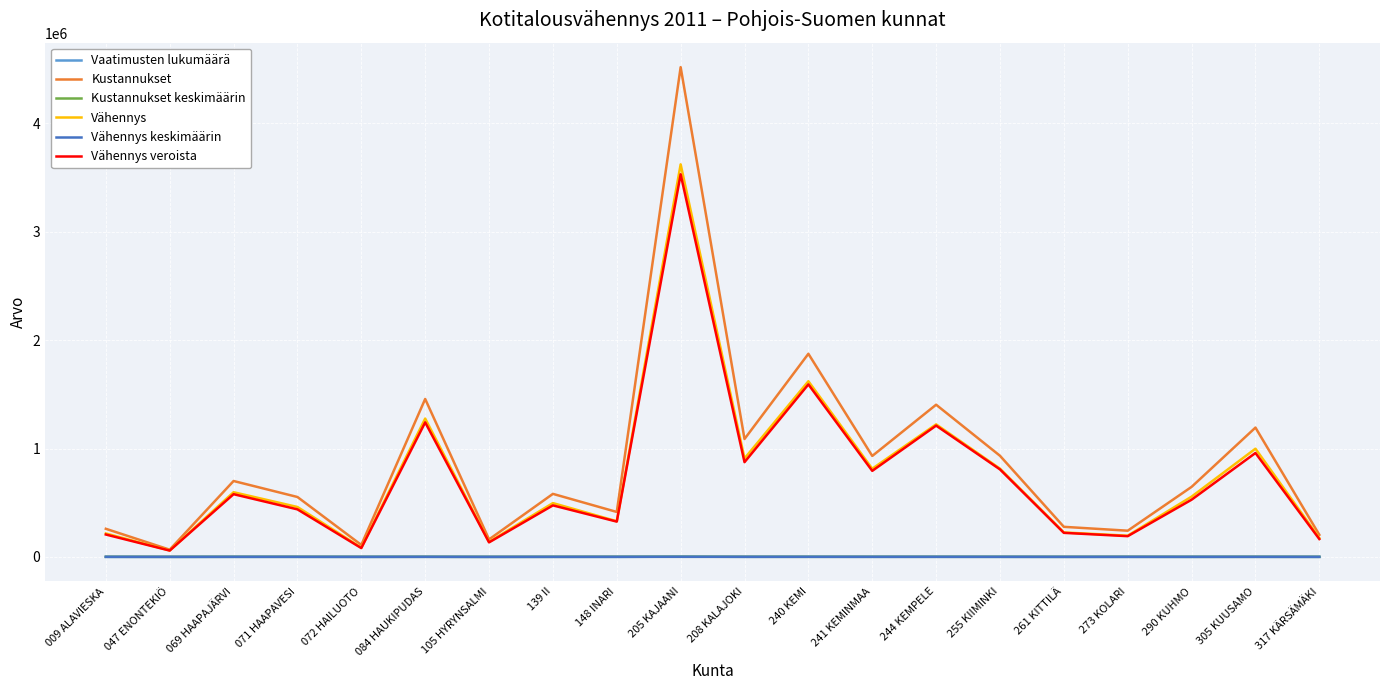

Where is Vähennys veroista nearest to the value 1793726?

240 KEMI